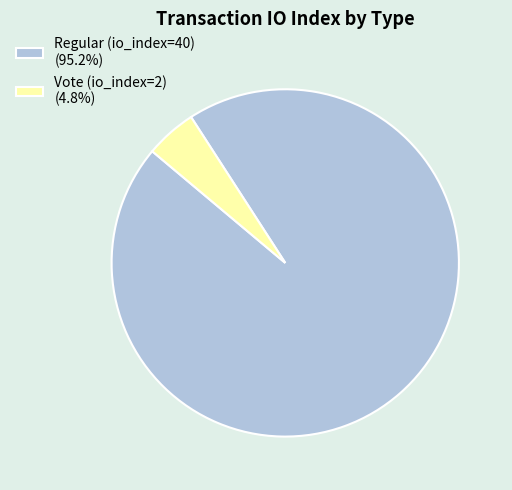

Which has a higher value, Vote (io_index=2) or Regular (io_index=40)?

Regular (io_index=40)